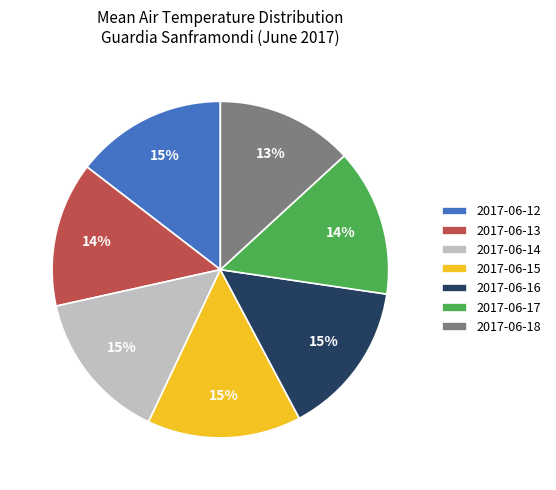

Approximately how many times larger is the value at 2017-06-15 compared to 2017-06-14?

1.0